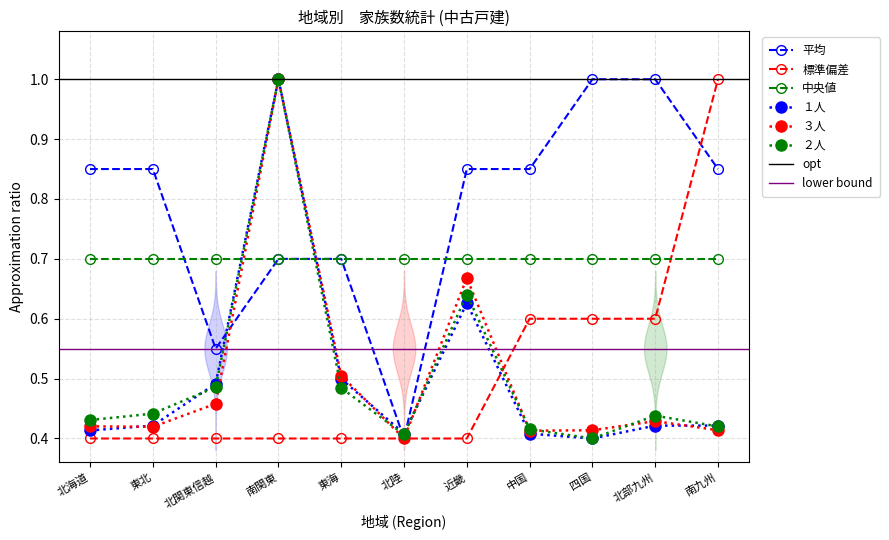

At which category does ３人 reach its first local valley?

東北